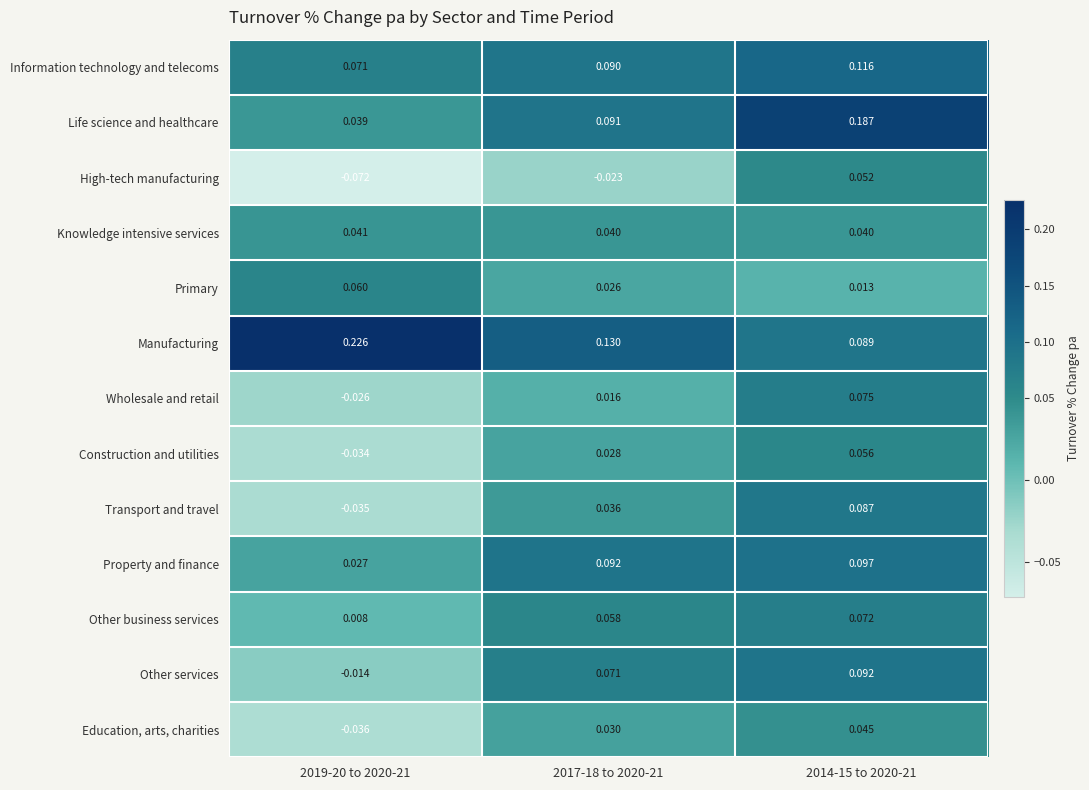

Between 2019-20 to 2020-21 and 2017-18 to 2020-21, which series saw the biggest shift?

Manufacturing